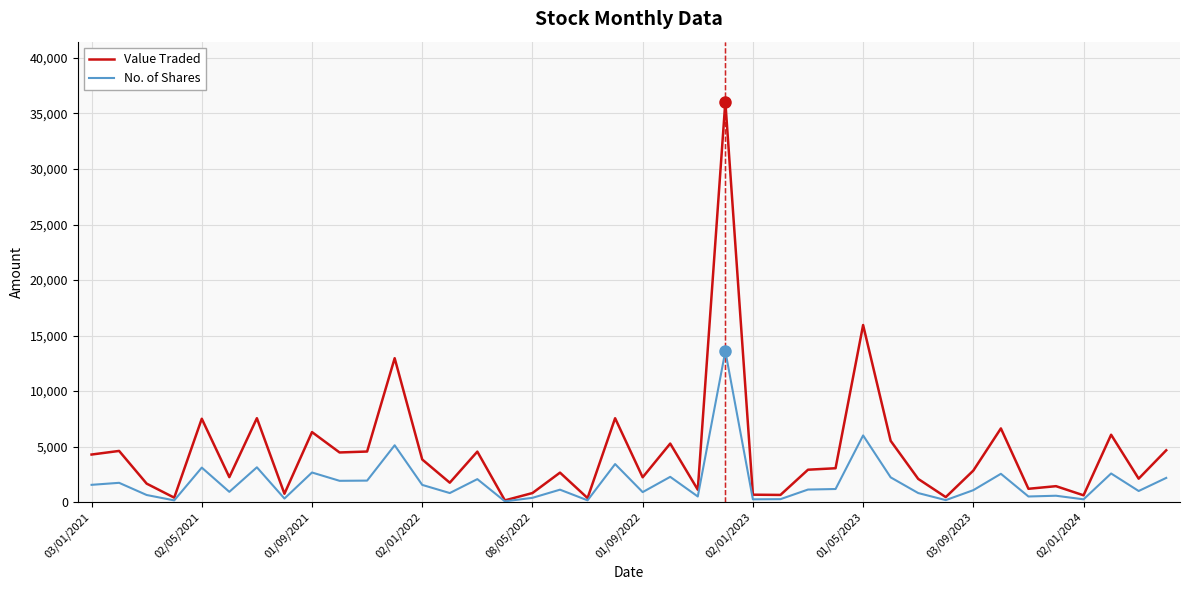

How many values in the Value Traded series are below 2917?

20